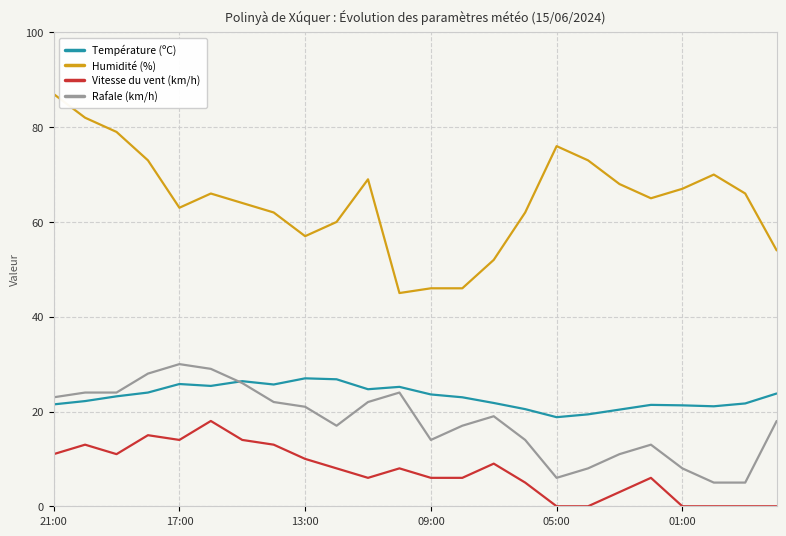

How many values in the Rafale (km/h) series are below 19?

12